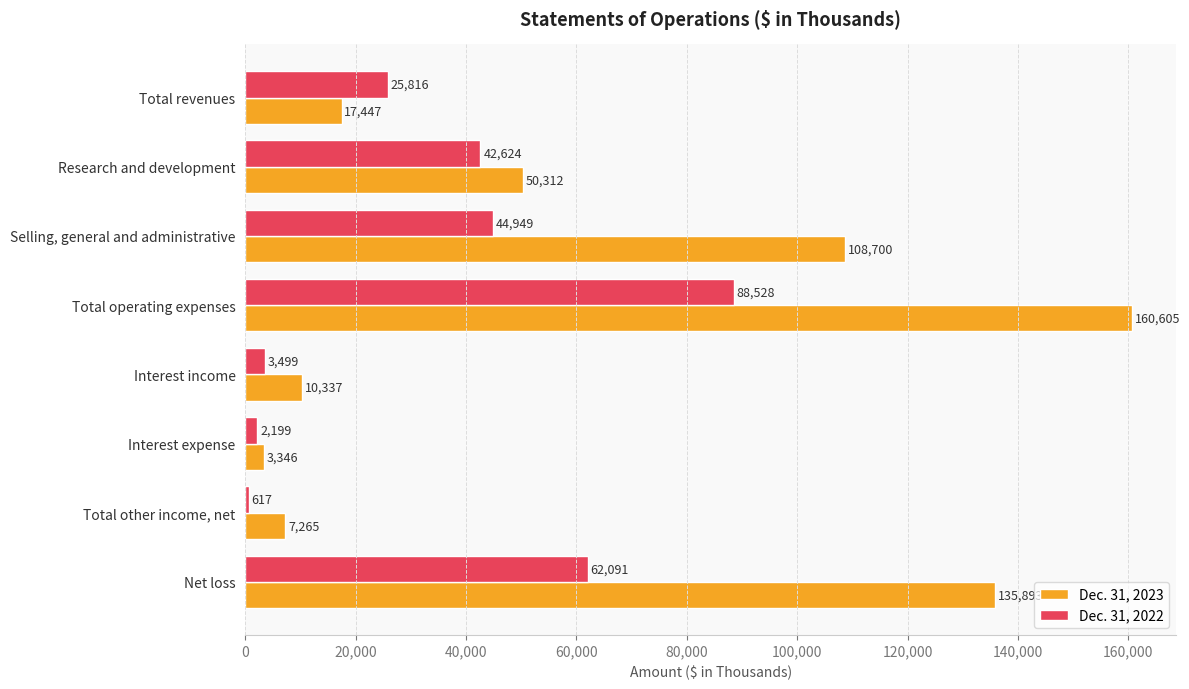

At which label is Dec. 31, 2023 closest to 81975?

Selling, general and administrative